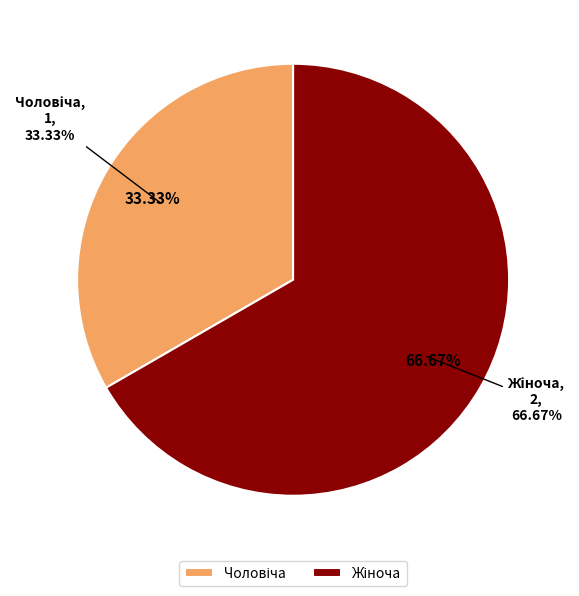

Which slice is the smallest?

Чоловіча